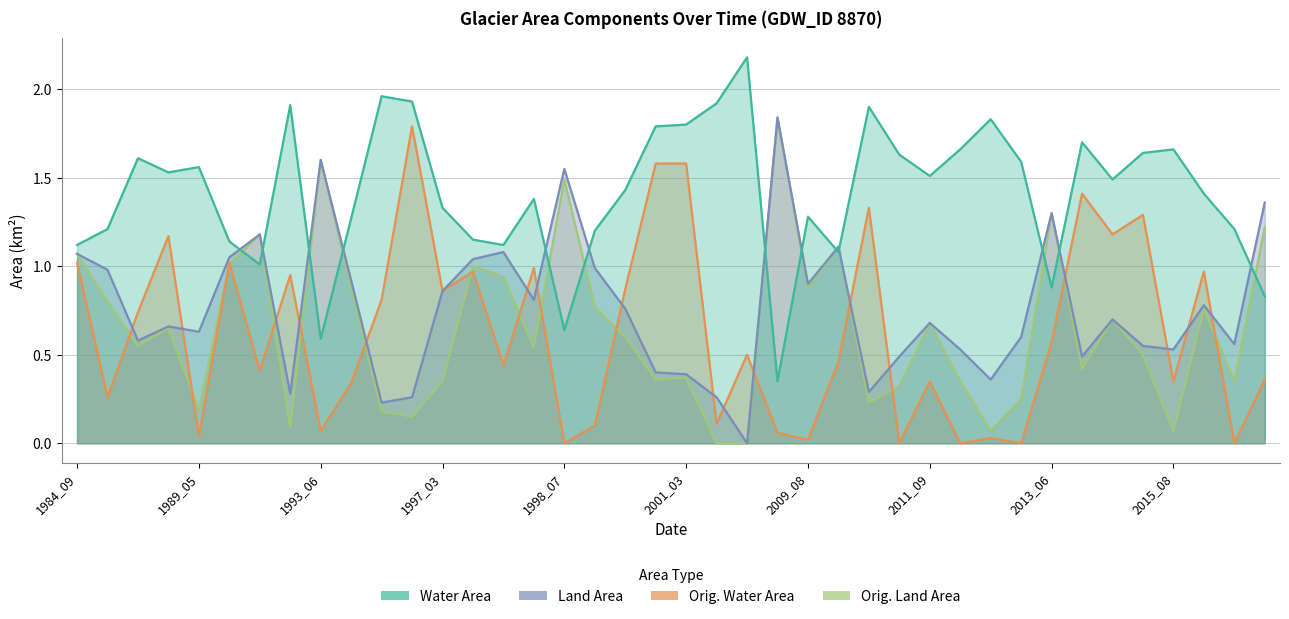

At which category is the sum across all series the highest?

1984_09